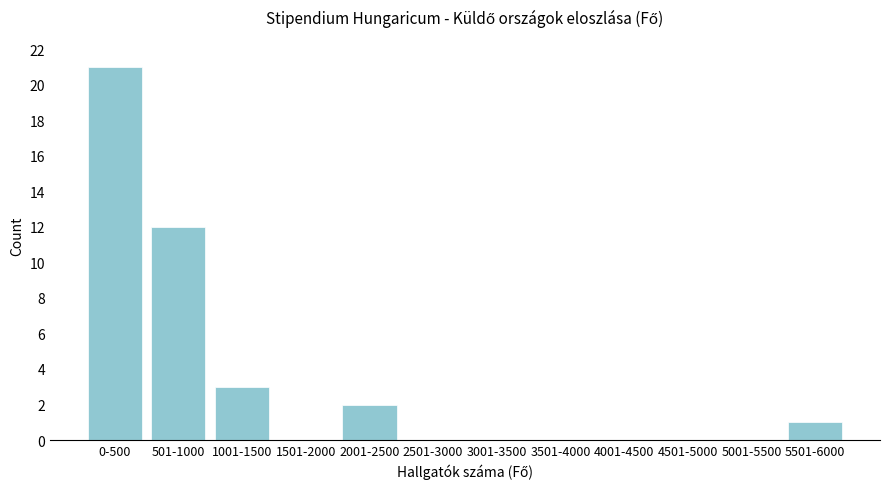

Reading left to right, list all the values displayed in this chart.

0-500=21	501-1000=12	1001-1500=3	1501-2000=0	2001-2500=2	2501-3000=0	3001-3500=0	3501-4000=0	4001-4500=0	4501-5000=0	5001-5500=0	5501-6000=1